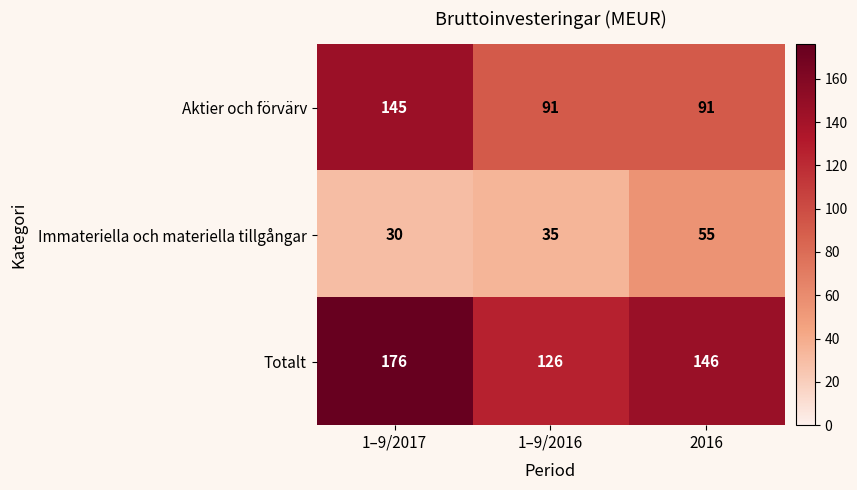

Rank the series by their maximum value, from highest to lowest.

Totalt, Aktier och förvärv, Immateriella och materiella tillgångar